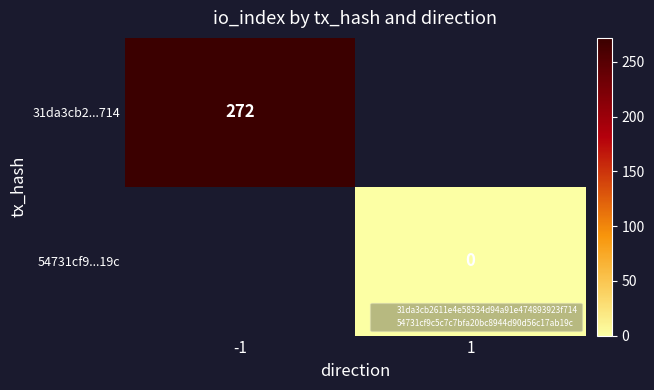

The value of 31da3cb2...714 at -1 is 485. True or false?

False